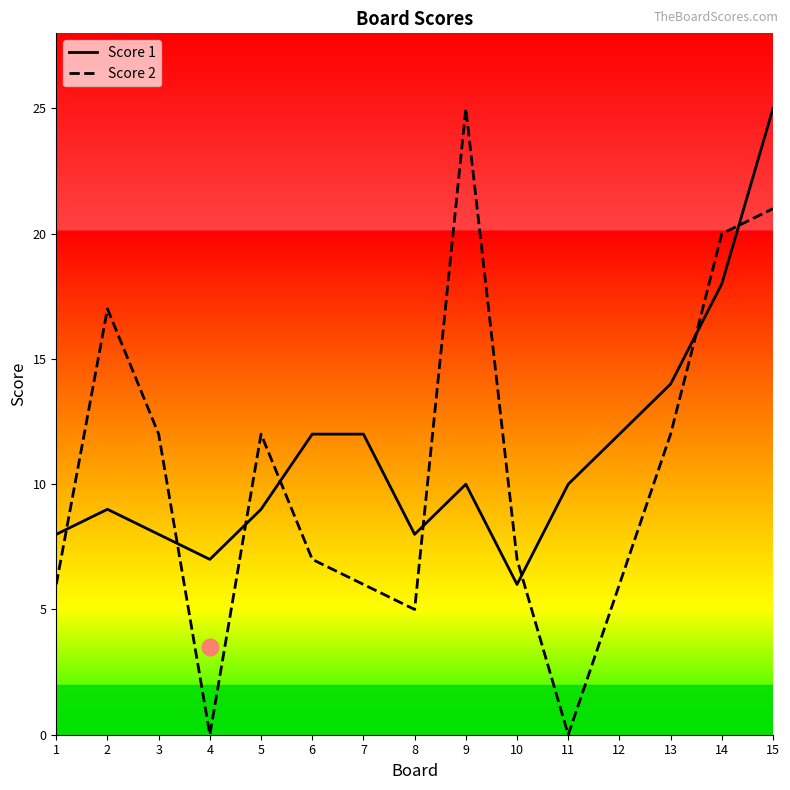

Is the value of Score 2 at 13 greater than the value of Score 1 at 13?

No